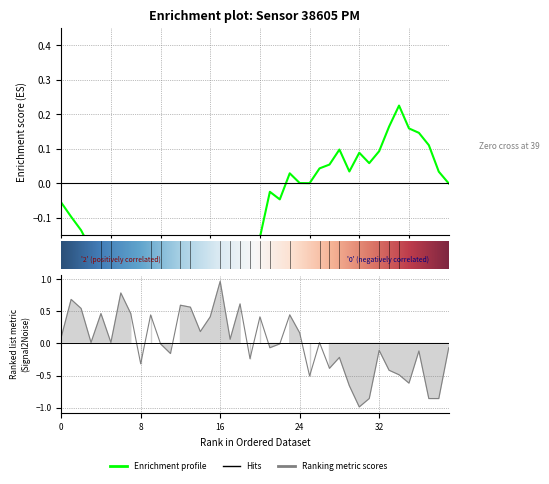

How many categories are shown in the chart?

40